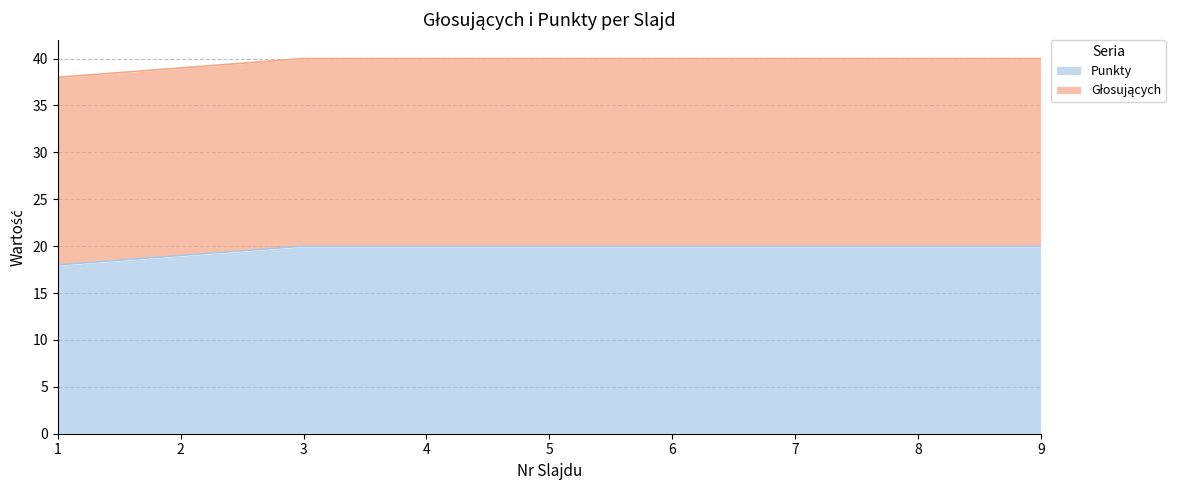

How many categories are shown in the chart?

9